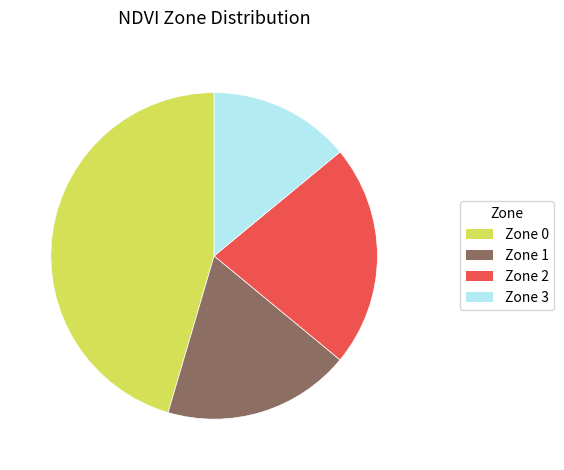

How many slices are in this pie chart?

4